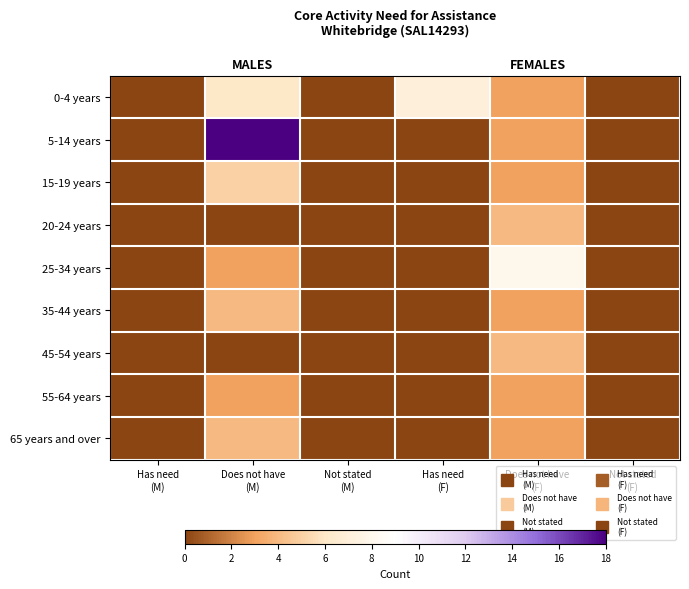

True or false: 65 years and over has a value of 4 at Does not have (F).

False